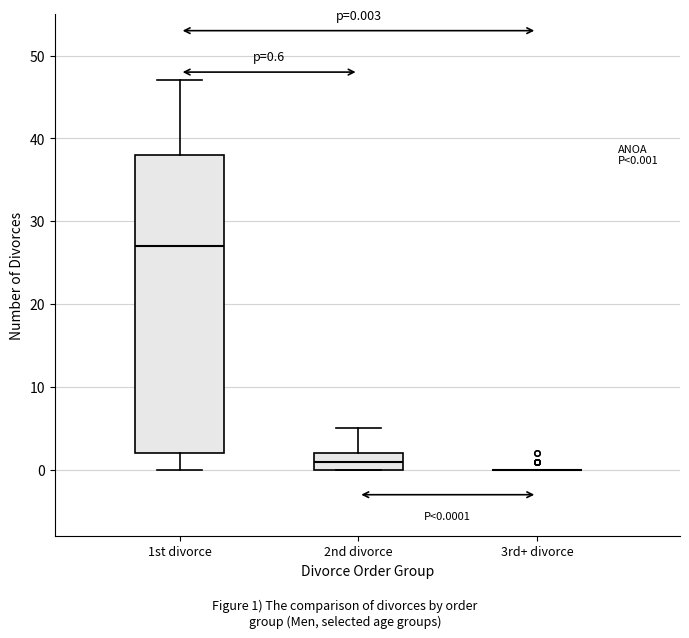

Comparing the boxes themselves (not the whiskers), which one is the tallest?

1st divorce